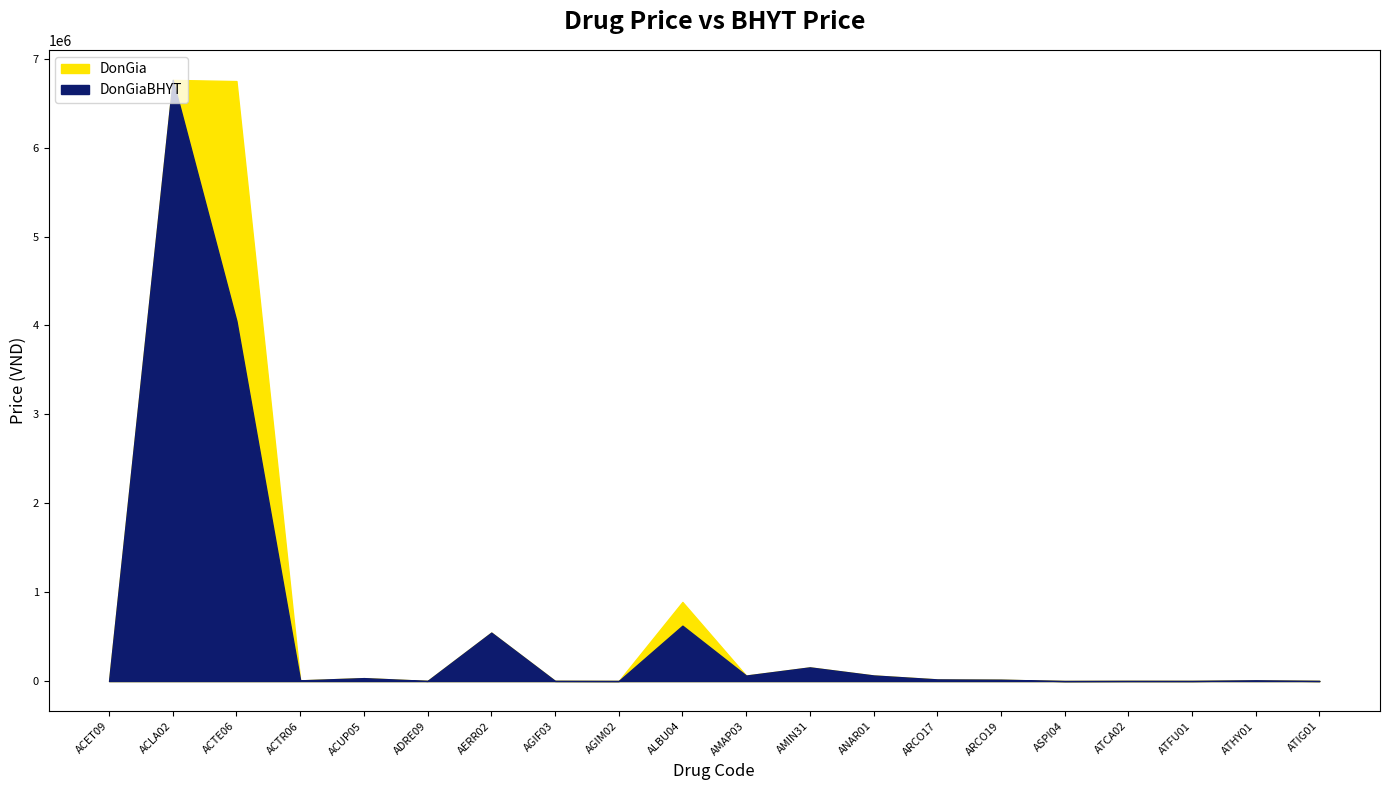

True or false: DonGiaBHYT and DonGia cross at least once.

False